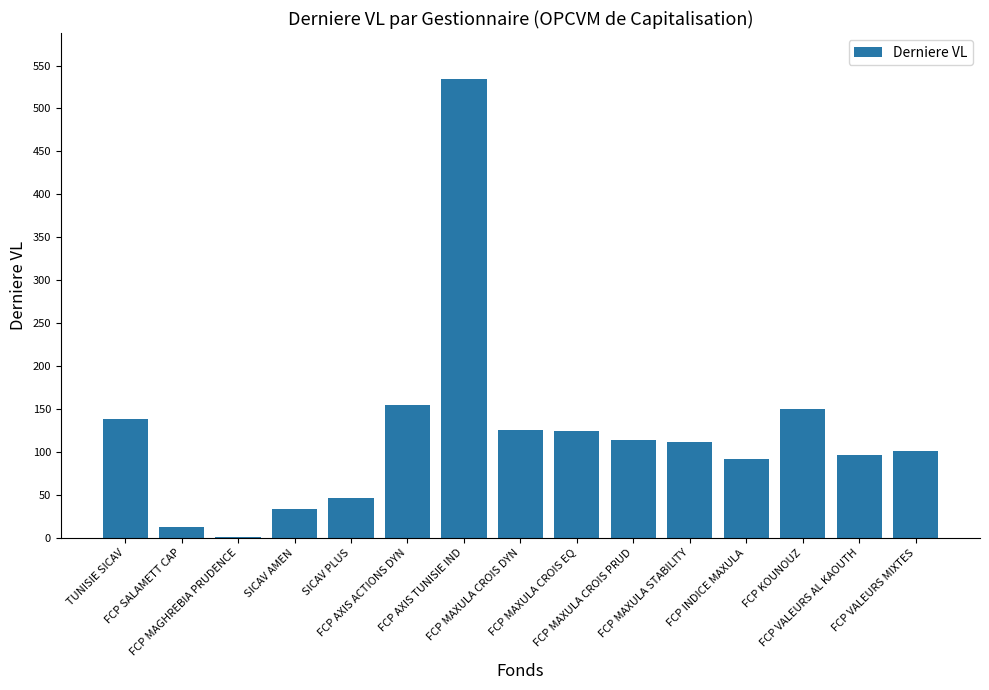

What is the greatest value displayed?

534.5